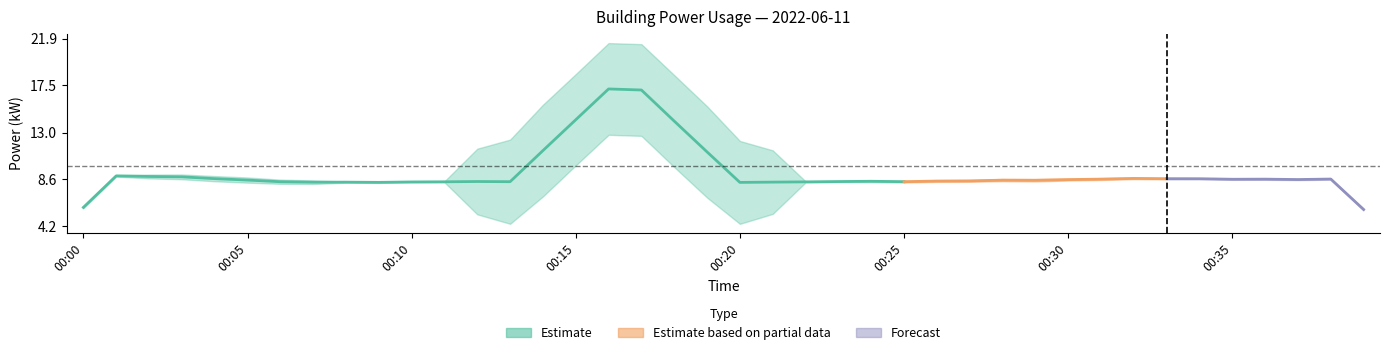

Which has a higher value, 00:02 or 00:08?

00:02